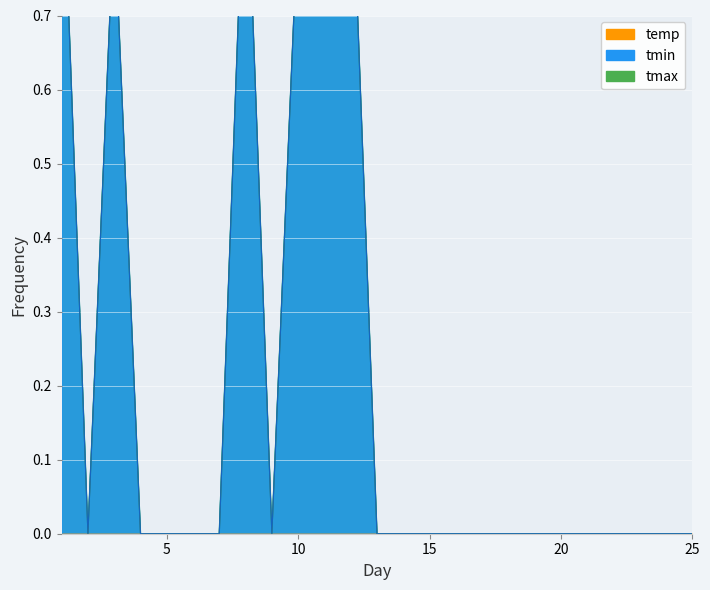

At 17, list the series in order from largest to smallest.

tmin, tmax